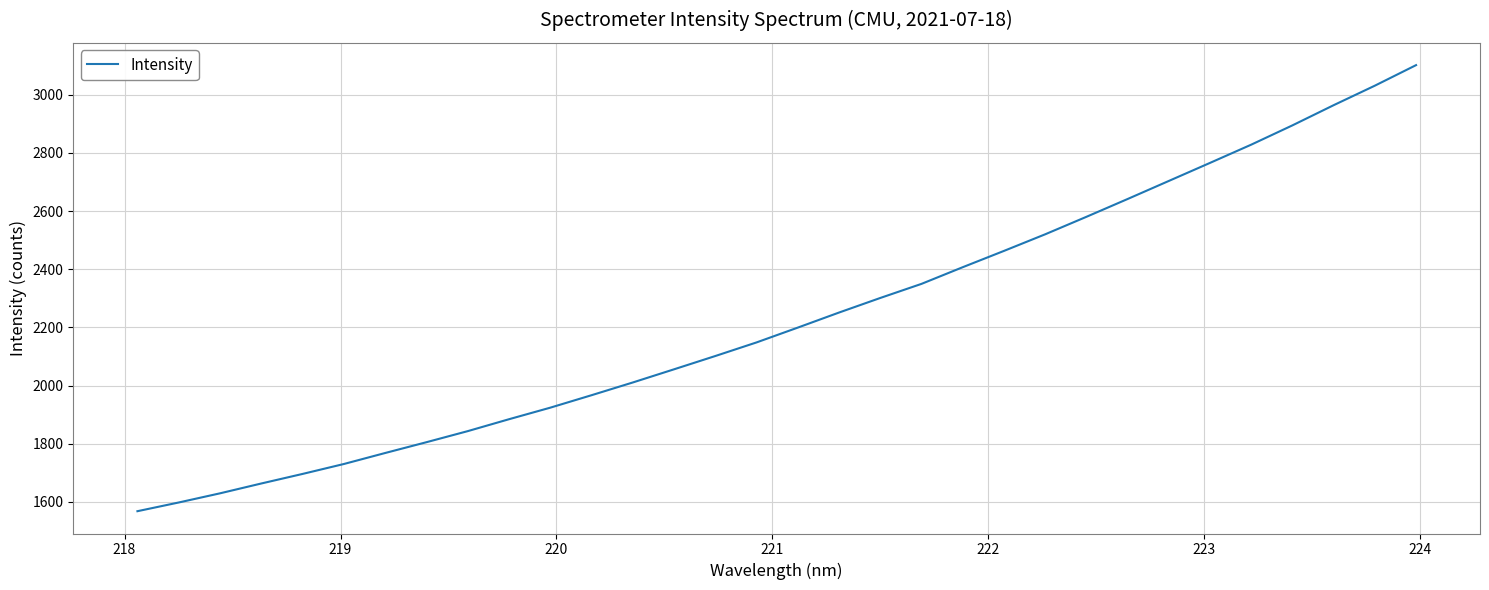

What is the smallest value displayed?

1568.2